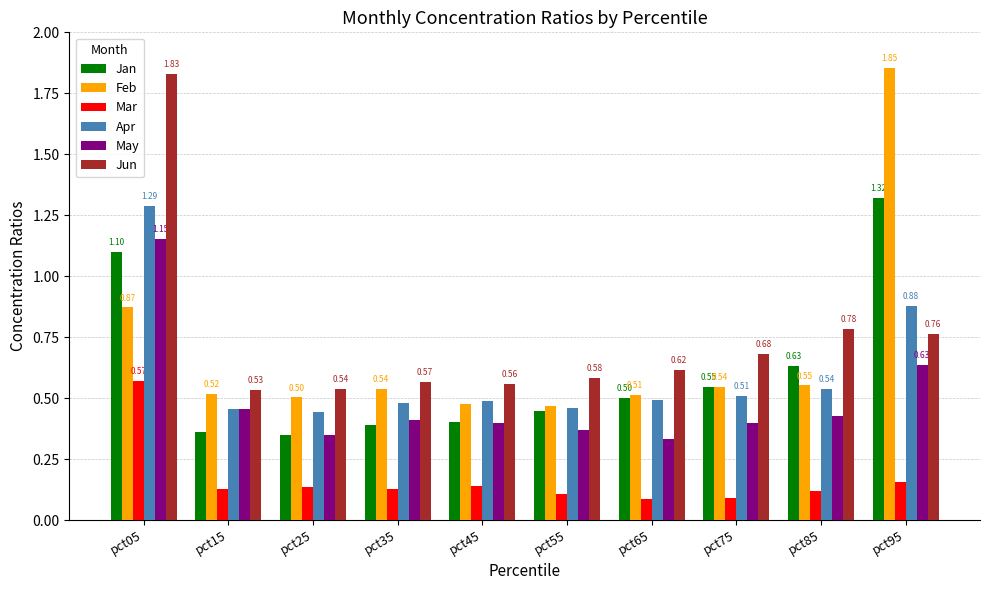

Where is Feb nearest to the value 1?

pct05